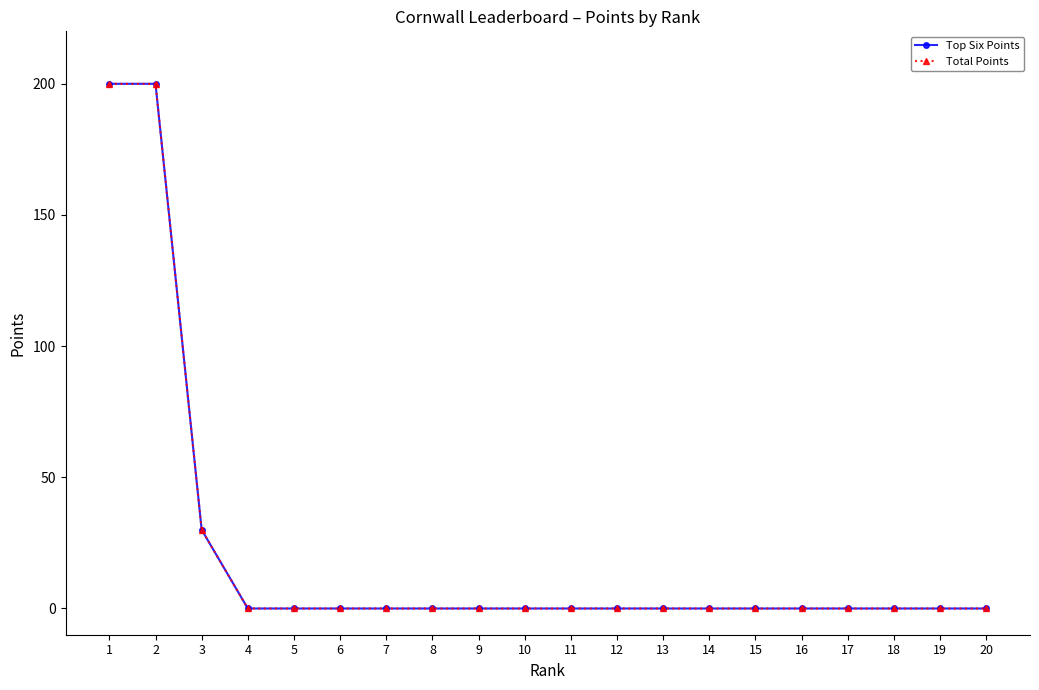

Reading left to right, list all the values displayed in this chart.

Top Six Points: 200	200	30	0	0	0	0	0	0	0	0	0	0	0	0	0	0	0	0	0
Total Points: 200	200	30	0	0	0	0	0	0	0	0	0	0	0	0	0	0	0	0	0